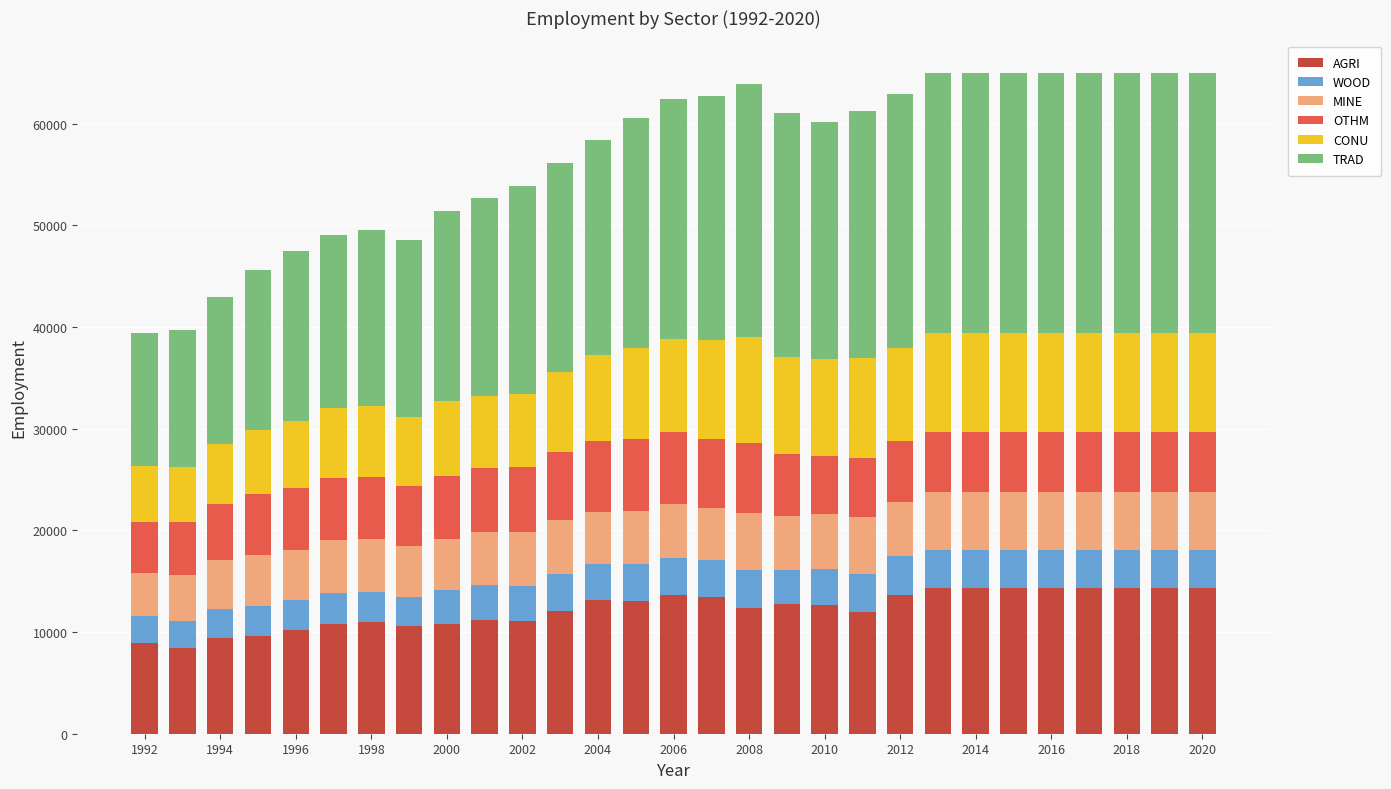

What is the highest value of the AGRI series?

14345